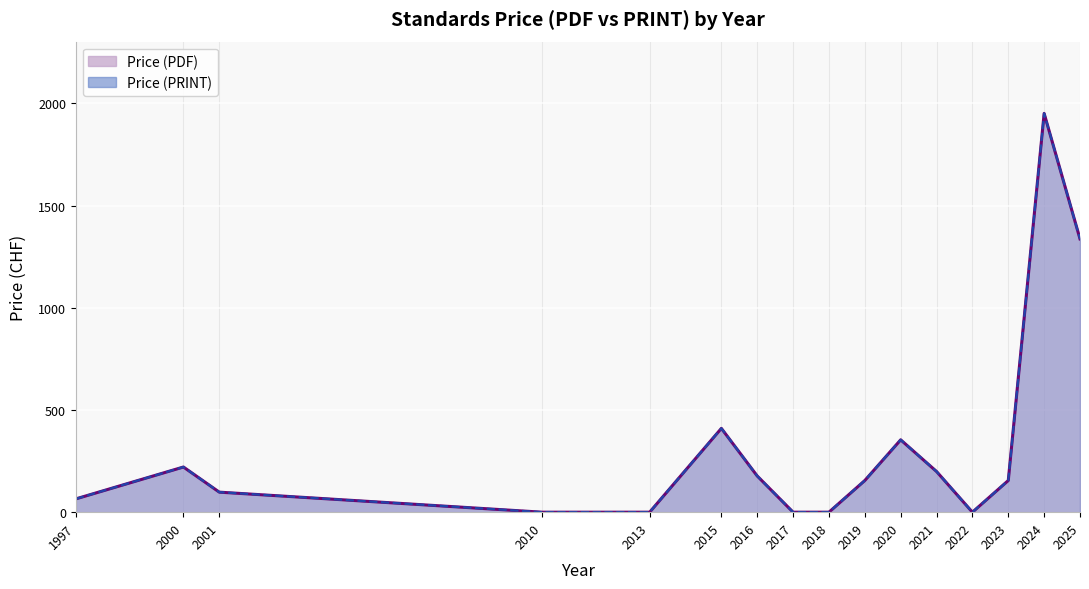

True or false: Price (PRINT) and Price (PDF) intersect in this chart.

False